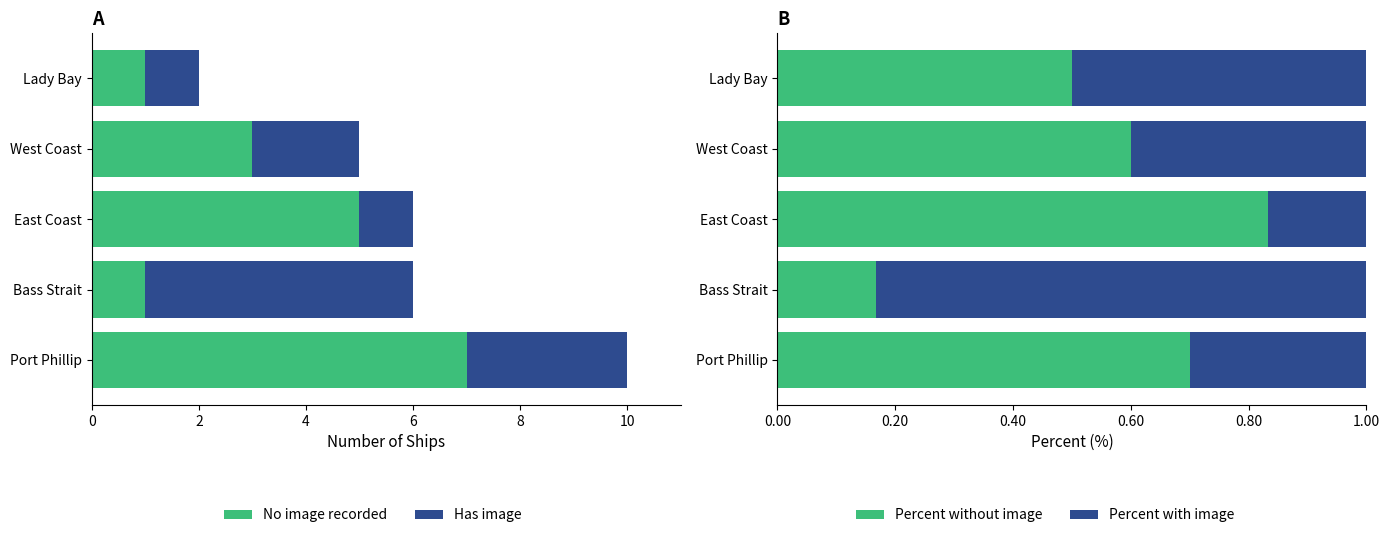

Rank the series by their maximum value, from highest to lowest.

No image recorded, Has image, Percent without image, Percent with image